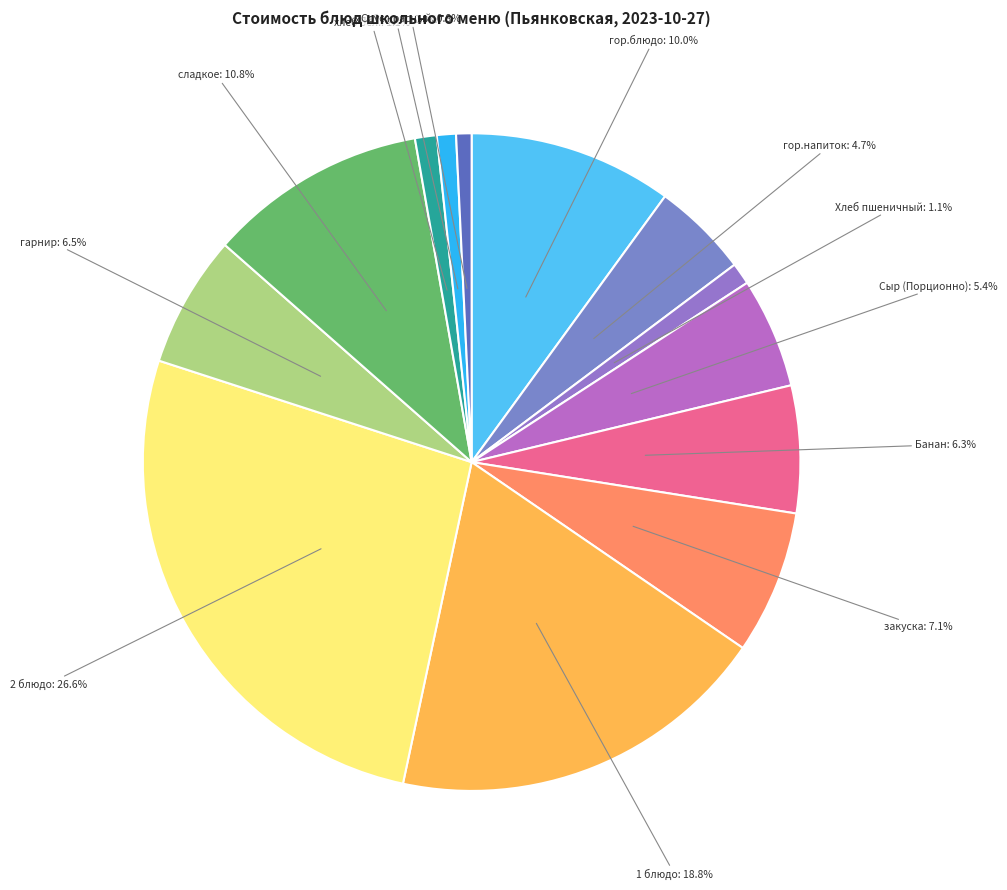

Count the number of slices in the pie.

13